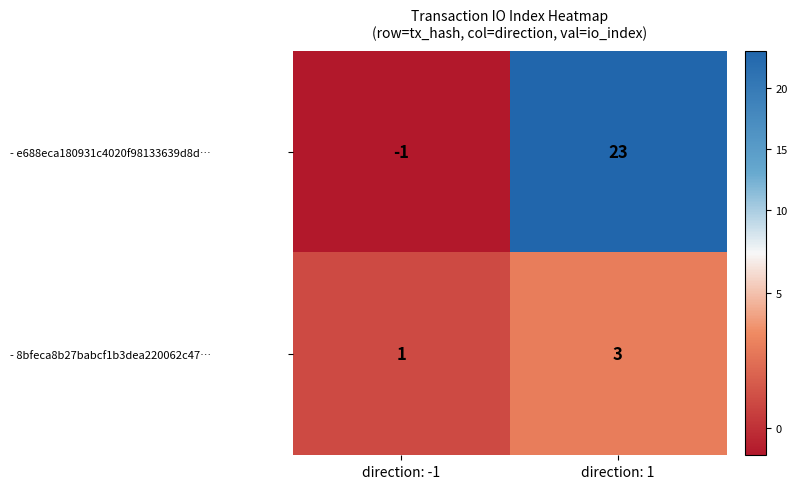

What value does the - 8bfeca8b27babcf1b3dea220062c47… series have at direction: 1?

3